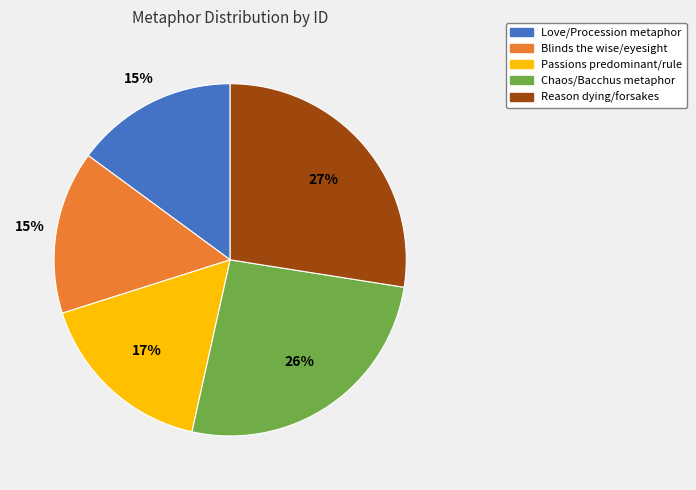

Is the sum of Passions predominant/rule and Reason dying/forsakes greater than half?

No